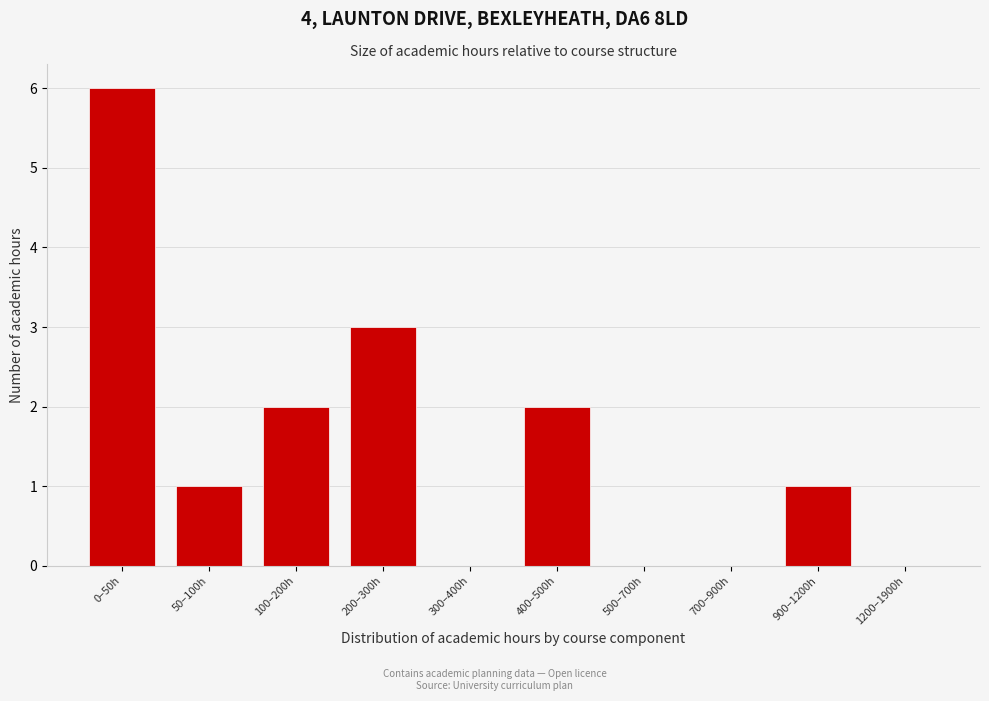

Reading left to right, transcribe all the data shown in this chart.

0–50h=6	50–100h=1	100–200h=2	200–300h=3	300–400h=0	400–500h=2	500–700h=0	700–900h=0	900–1200h=1	1200–1900h=0